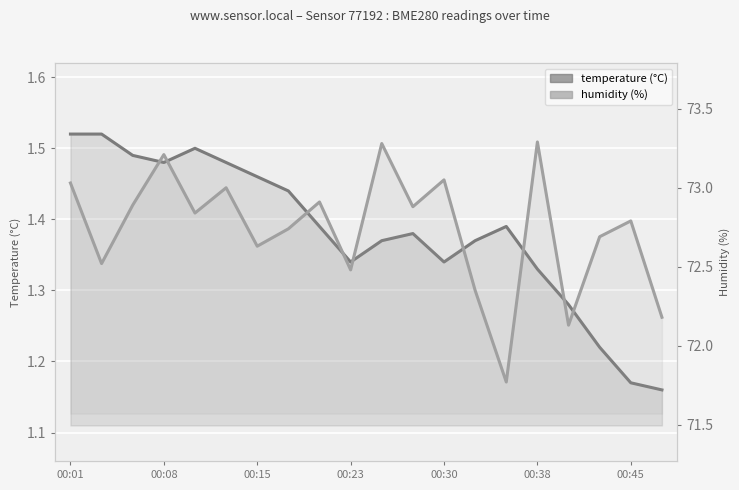

What is the sum of the humidity values at 19 and 7?

144.9